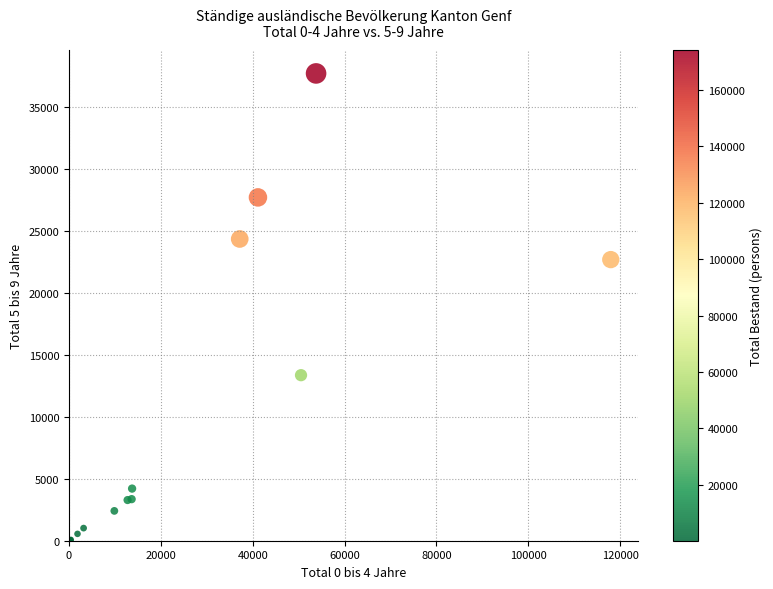

What Y value in the scatter plot is closest to 18867?

22674